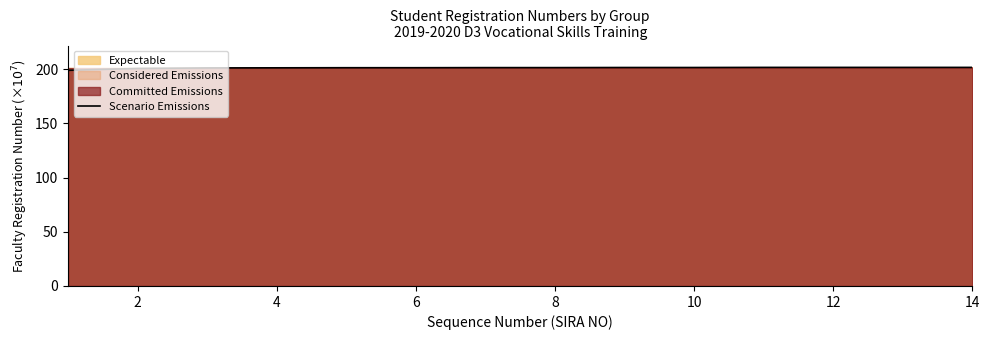

The value of Scenario Emissions at 12 is 201.6. True or false?

True